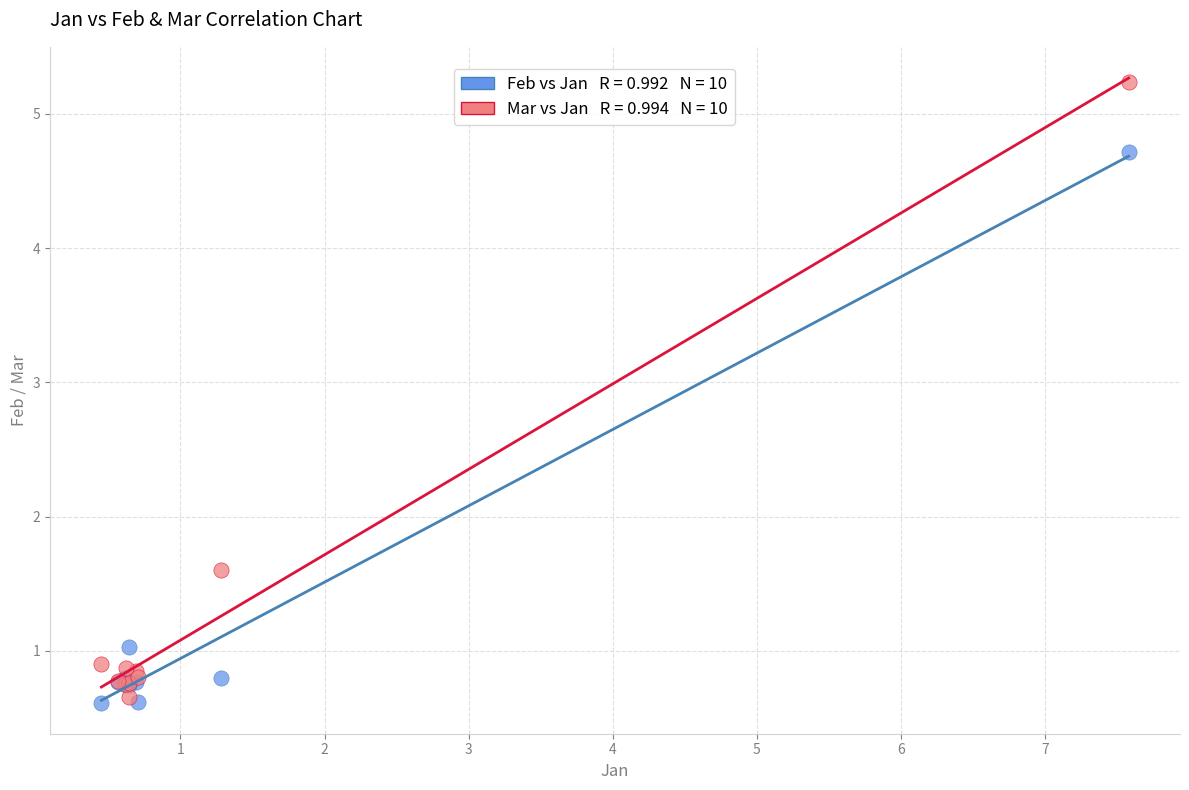

Across all series, what Y value is closest to 2?

1.6